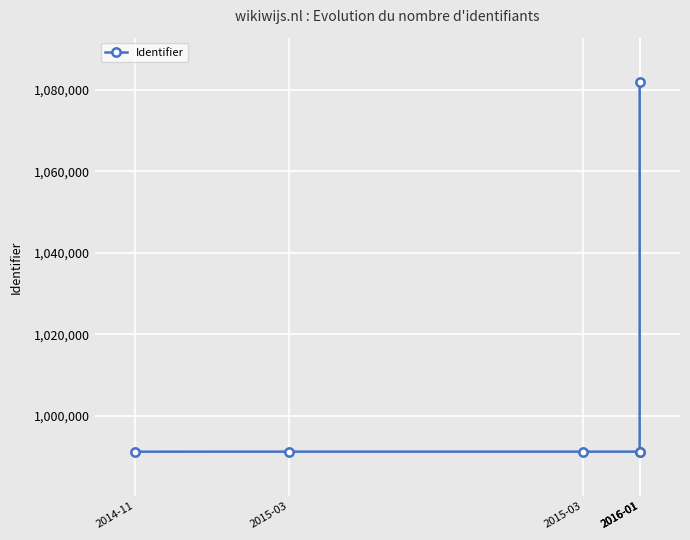

True or false: the data shows 1492814 at 2014-11.

False